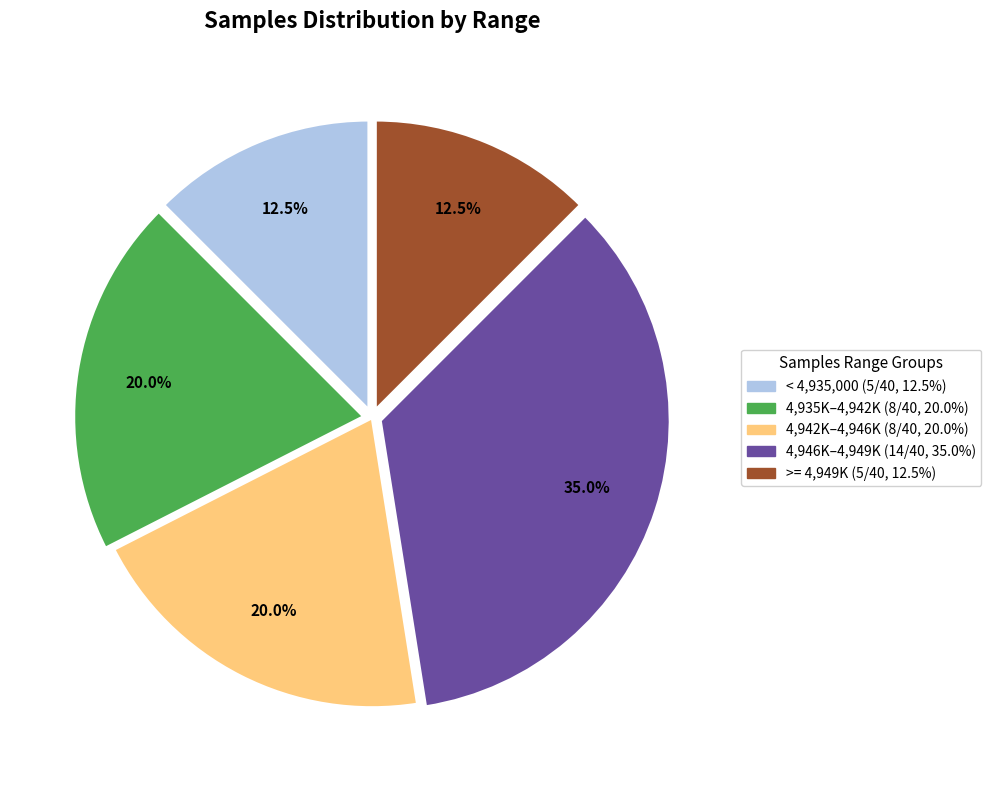

Is there a majority slice in this chart?

No